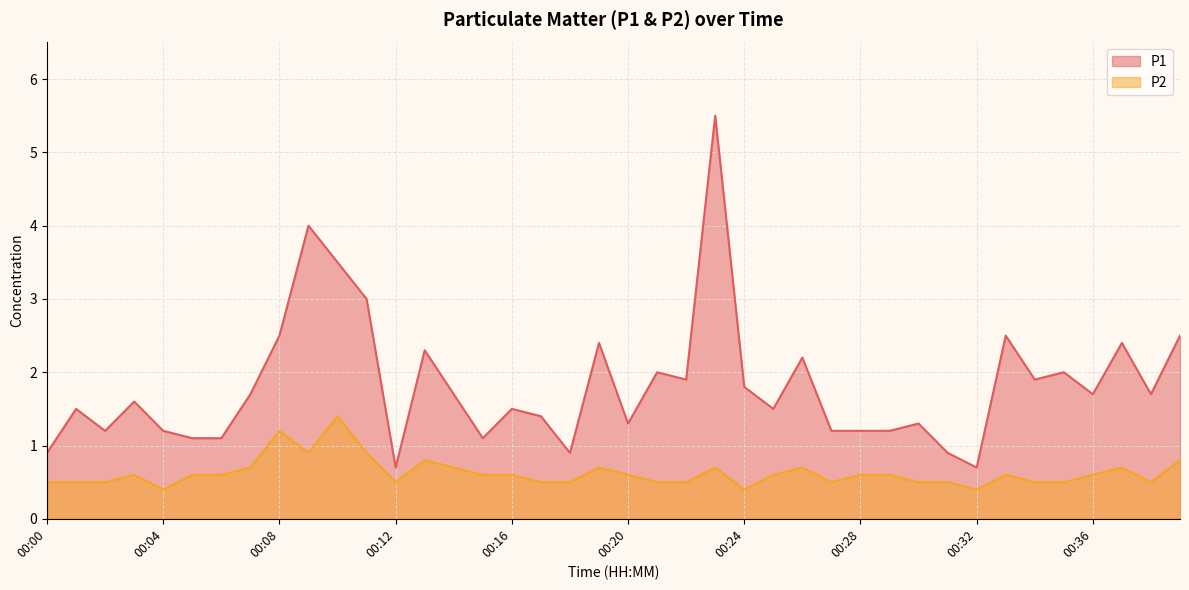

Which series has the widest spread of values?

P1